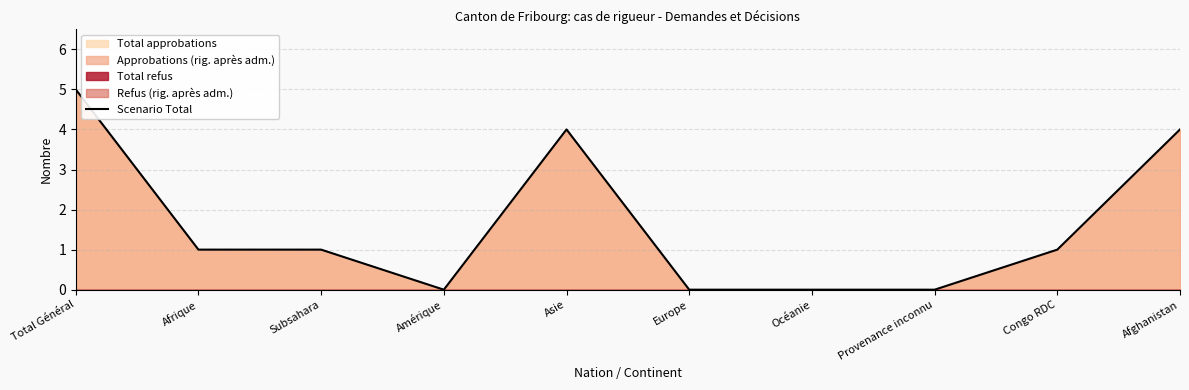

How many lines are shown in the chart?

1